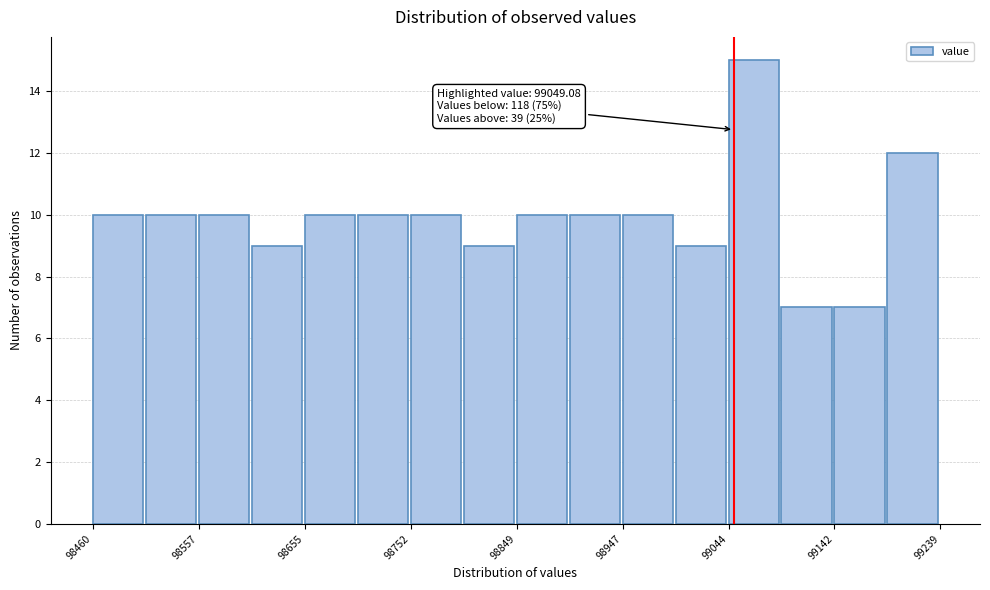

Over which range of the x-axis is the bar tallest?

99040 to 99090